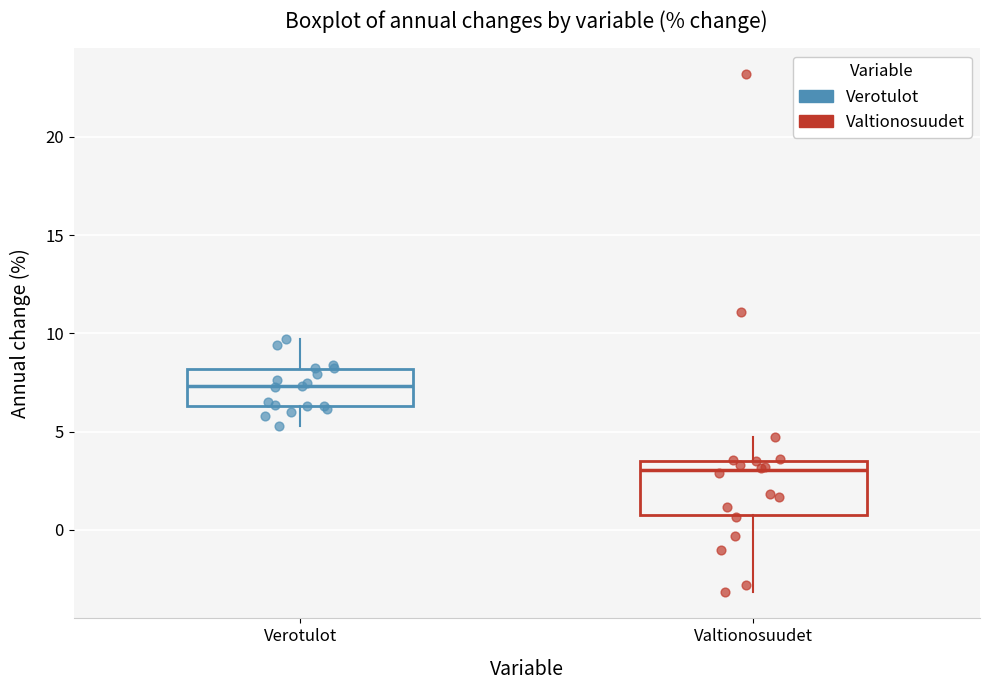

Which box's median line is the lowest?

Valtionosuudet